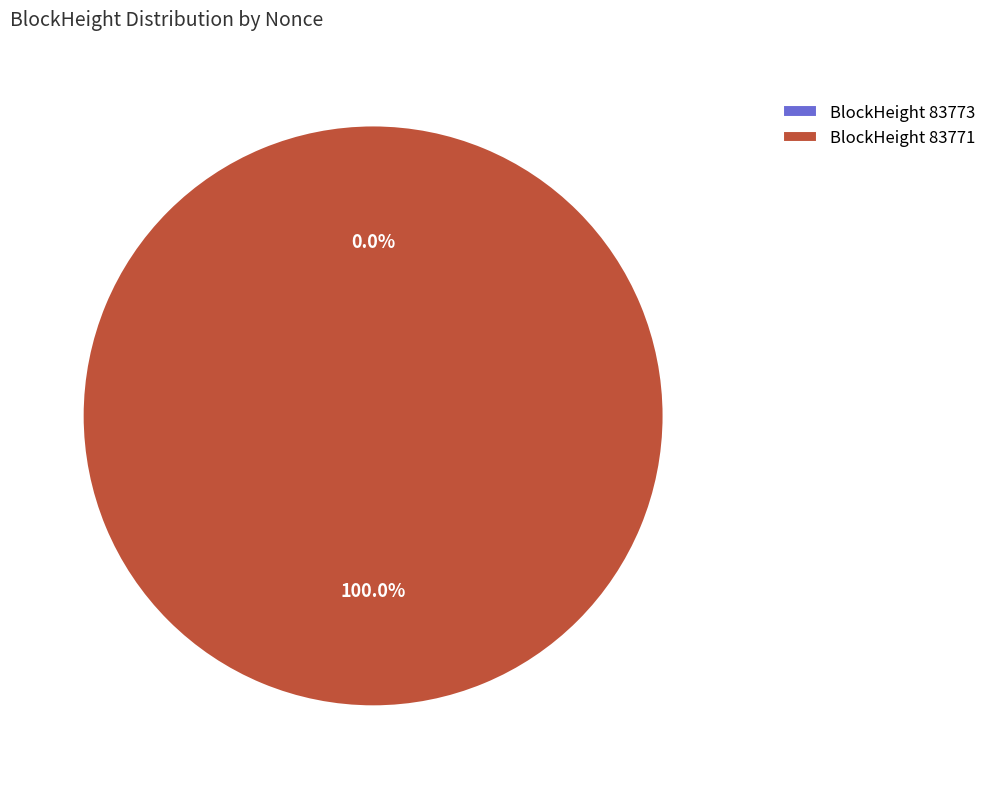

True or false: 83773 accounts for 1% of the total.

False